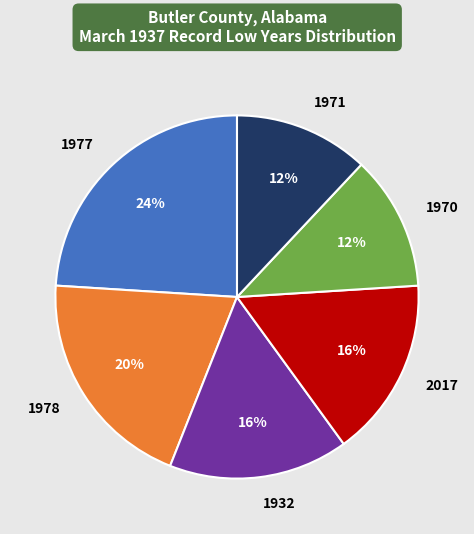

Between 1970 and 1932, which is larger?

1932